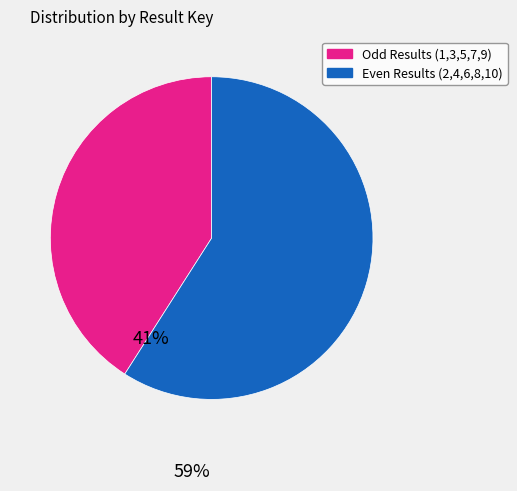

Does any single category account for the majority?

Yes